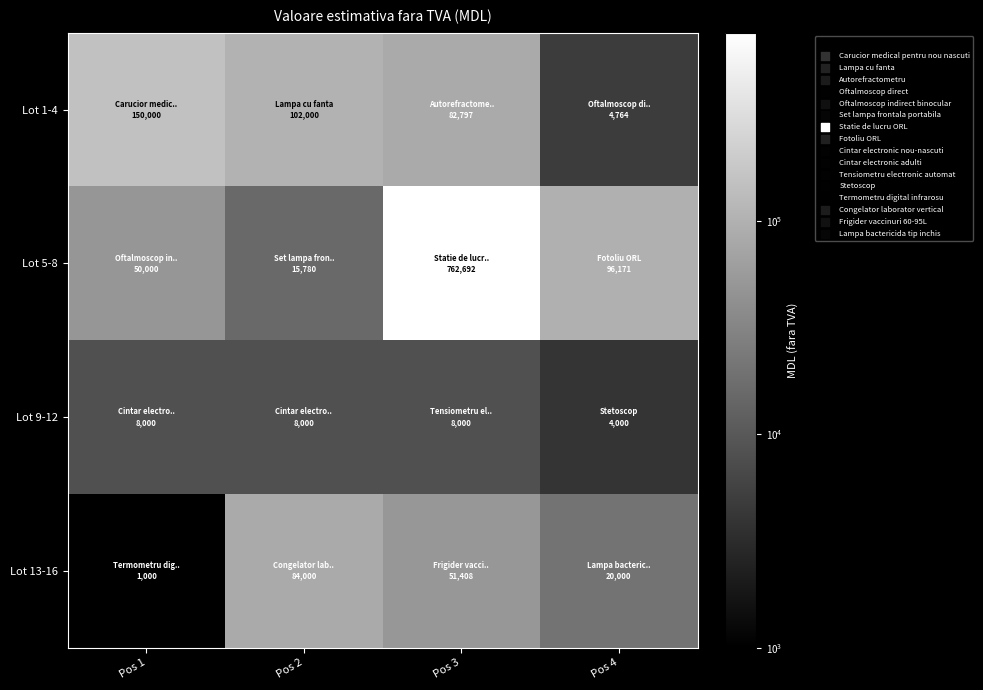

Which has a higher value, Pos 3 or Pos 2?

Pos 2